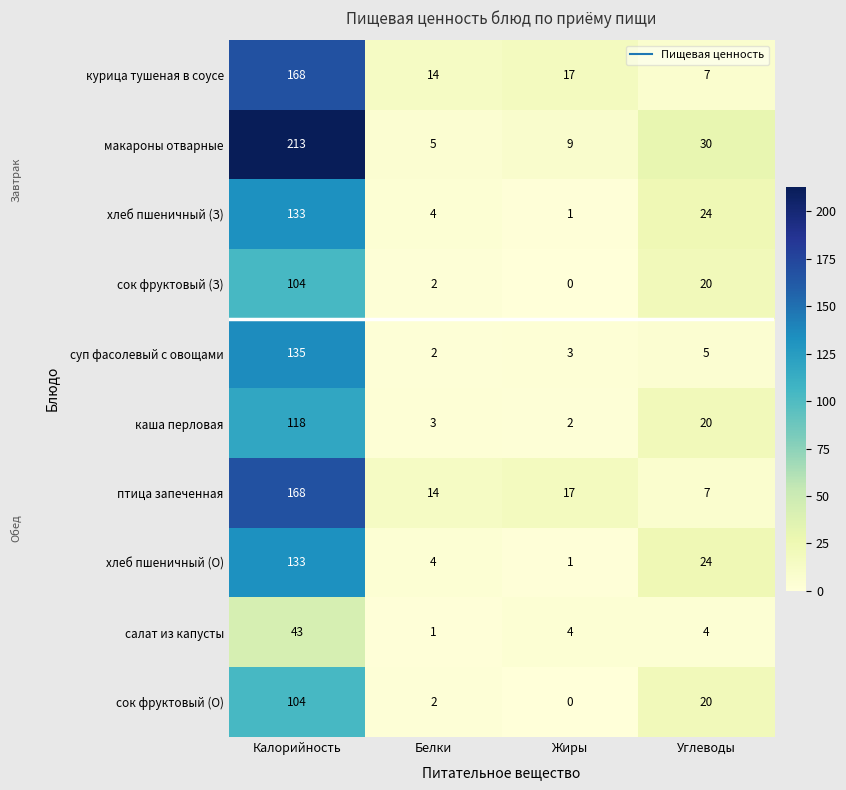

What is the difference between the maximum and second lowest values in the хлеб пшеничный (О) series?

129